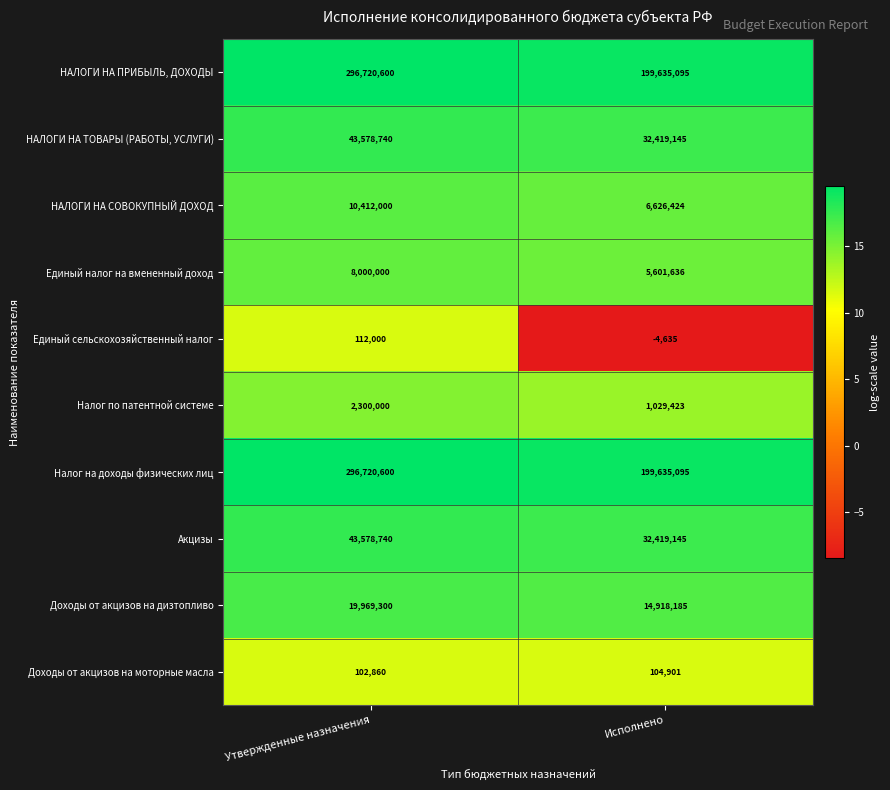

What is the spread (max minus min) of values at Исполнено?

199639730